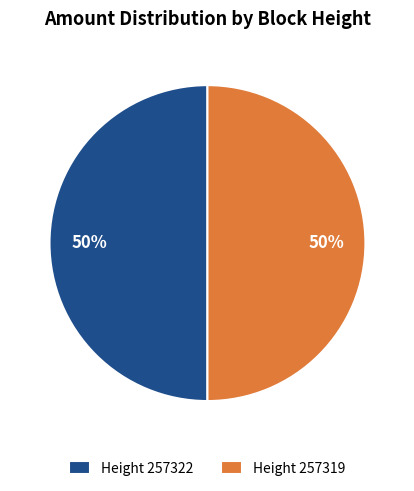

Combined, do Height 257322 and Height 257319 account for over 50%?

Yes